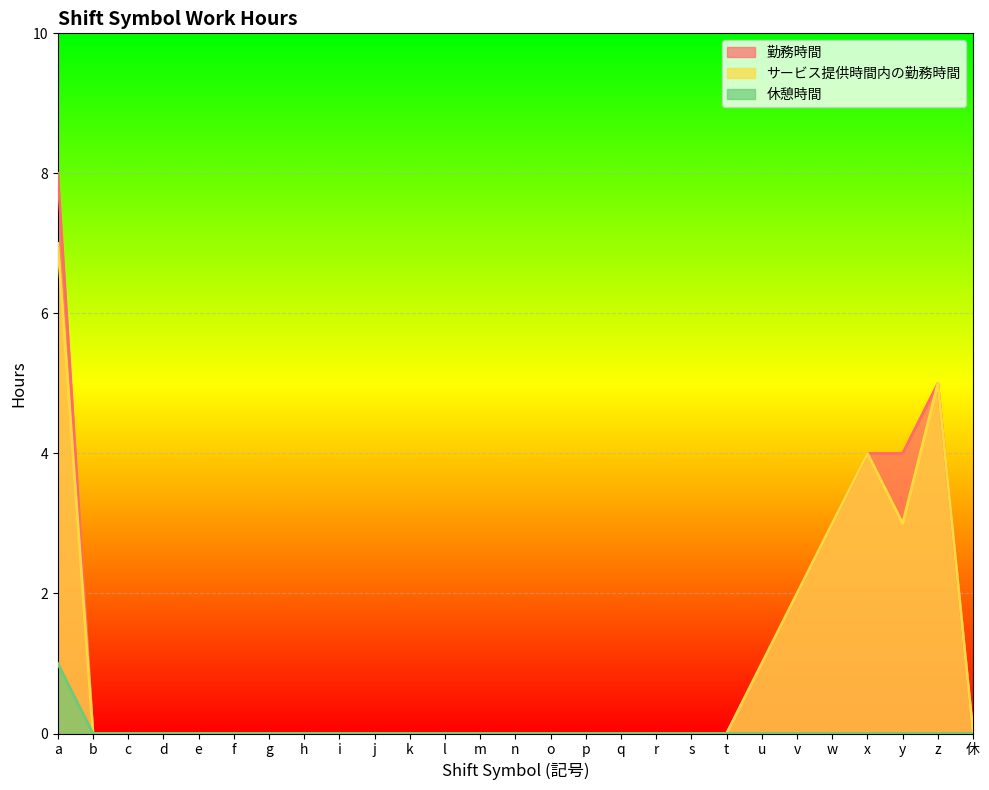

How many values in 休憩時間 are above zero?

1